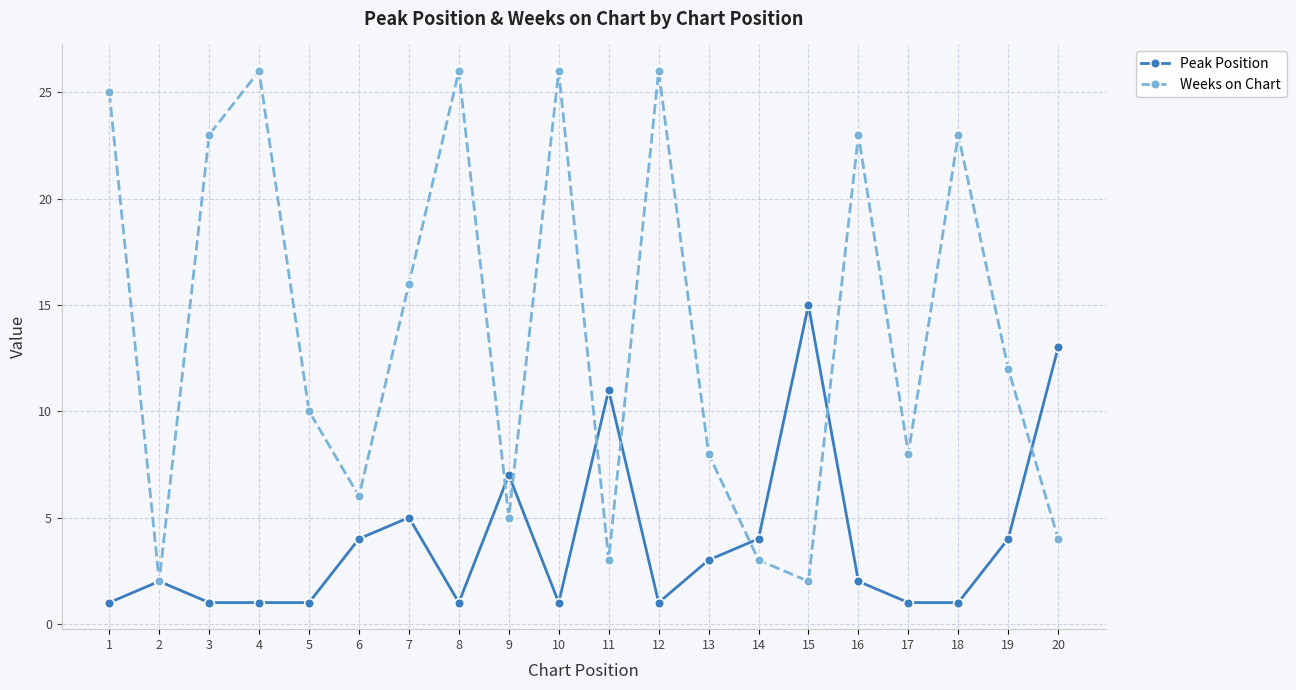

True or false: Weeks on Chart and Peak Position cross at least once.

True